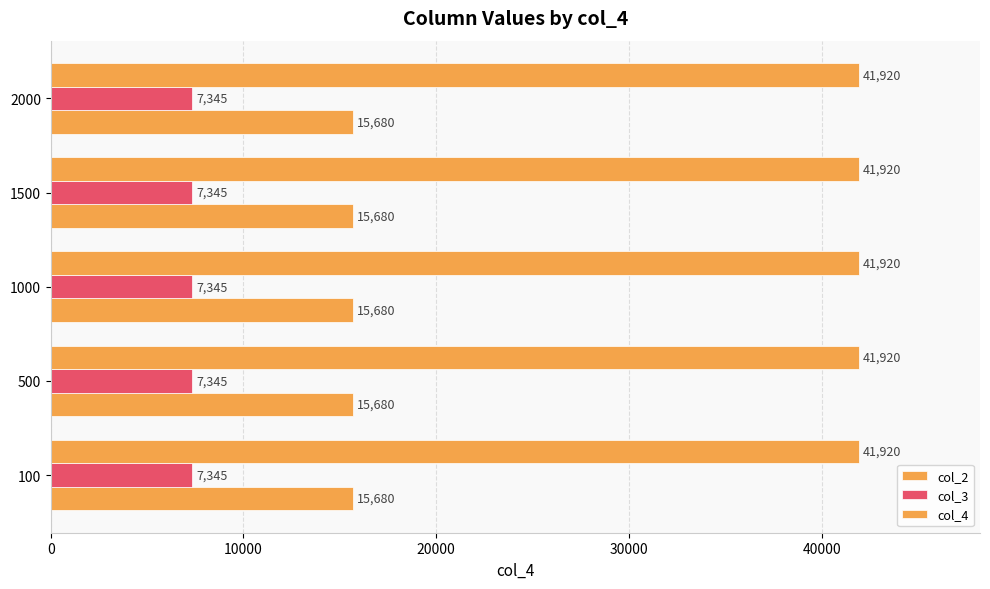

Is it true that col_4 equals 17940 at 100?

False